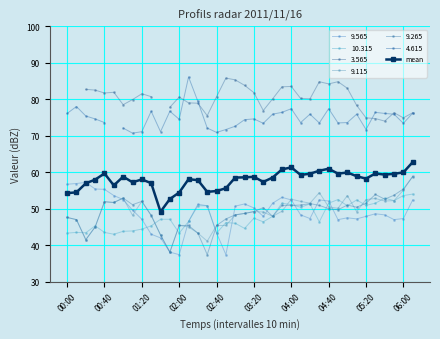

Reading left to right, extract all data points from this chart.

54.3	54.5	57.0	58.0	59.6	56.4	58.8	57.2	58.0	57.0	49.2	52.6	54.4	58.1	57.8	54.6	54.8	55.6	58.5	58.6	58.7	57.3	58.5	60.8	61.3	59.2	59.6	60.4	61.0	59.6	59.9	58.9	58.2	59.6	59.3	59.5	60.0	62.8